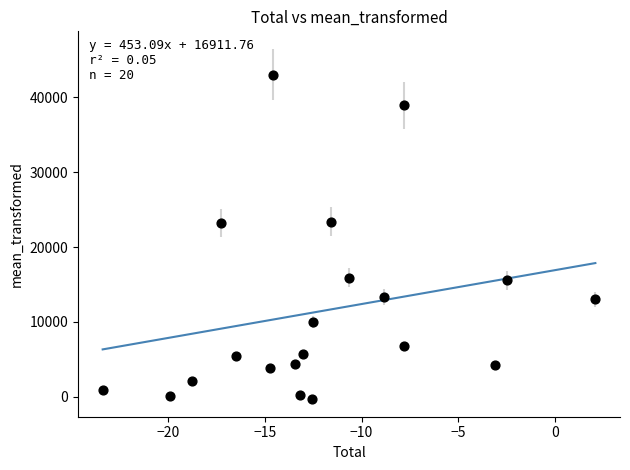

What is the range of X values (max minus min)?

25.5